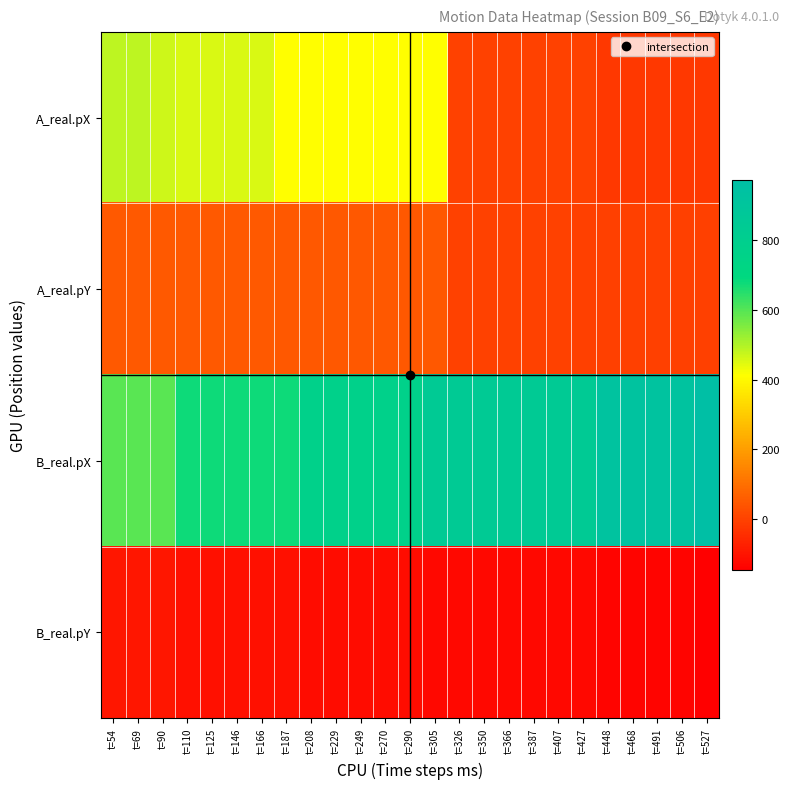

What is the spread (max minus min) of values at t=146?

786